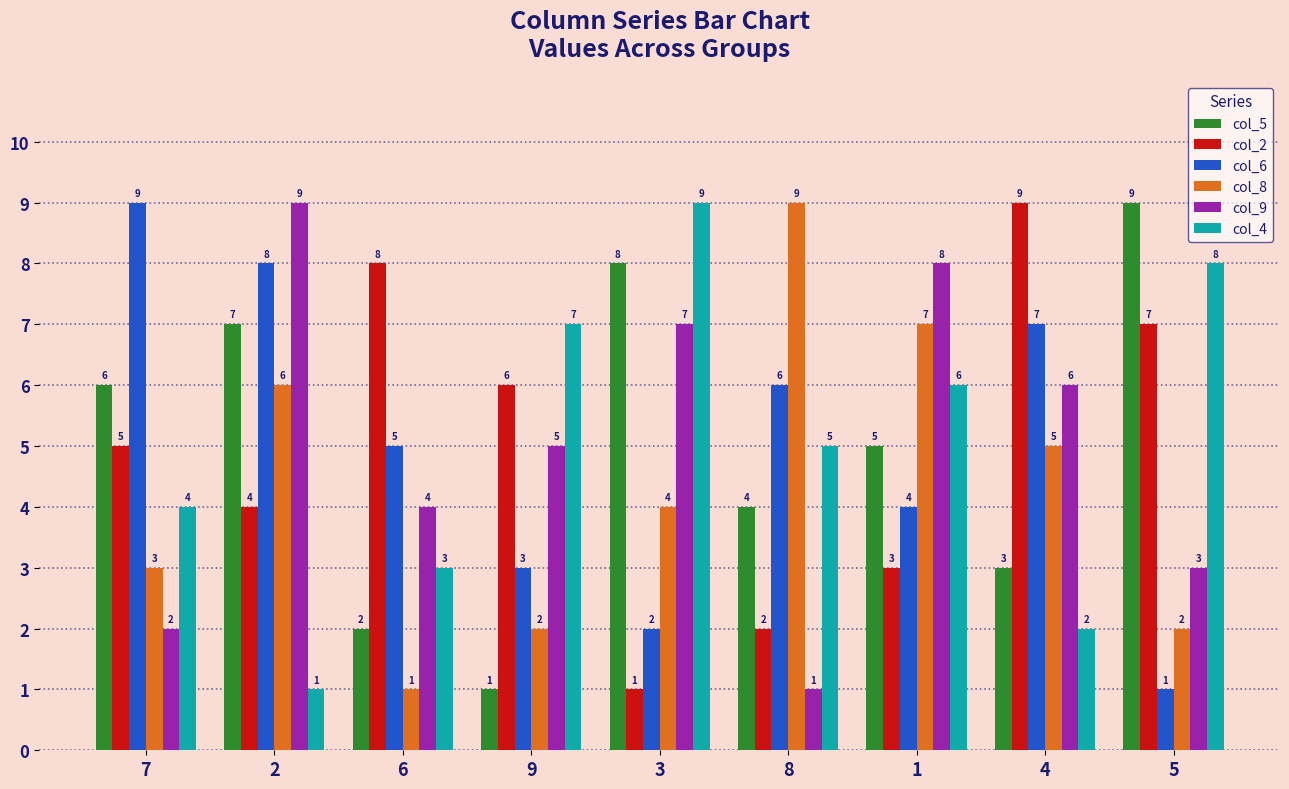

True or false: col_9 has a value of 13 at 1.

False